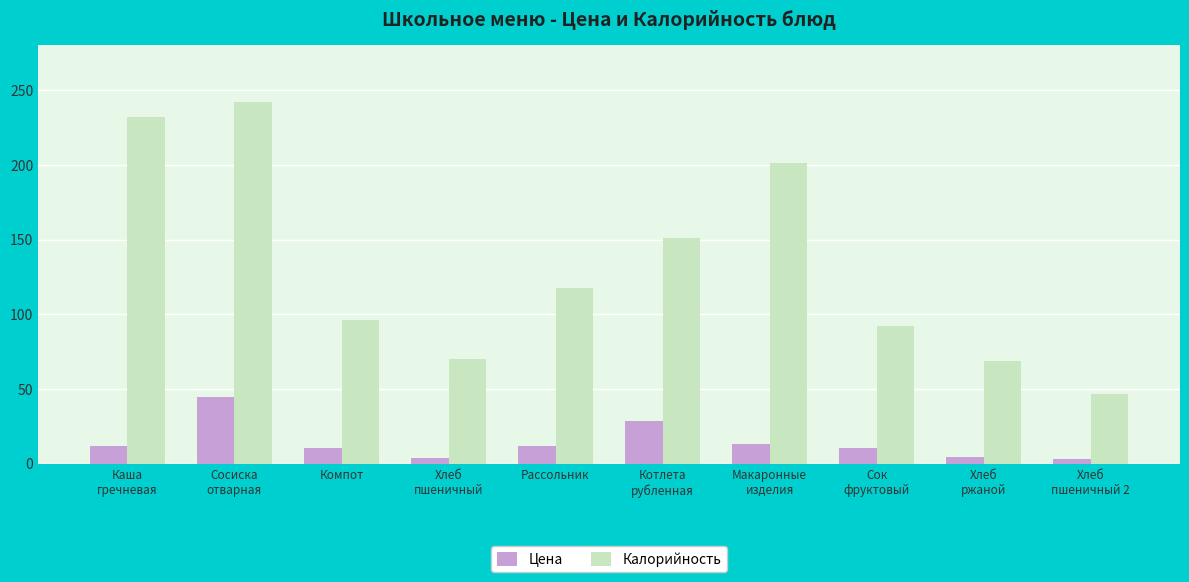

What is the maximum value shown in the chart?

242.0